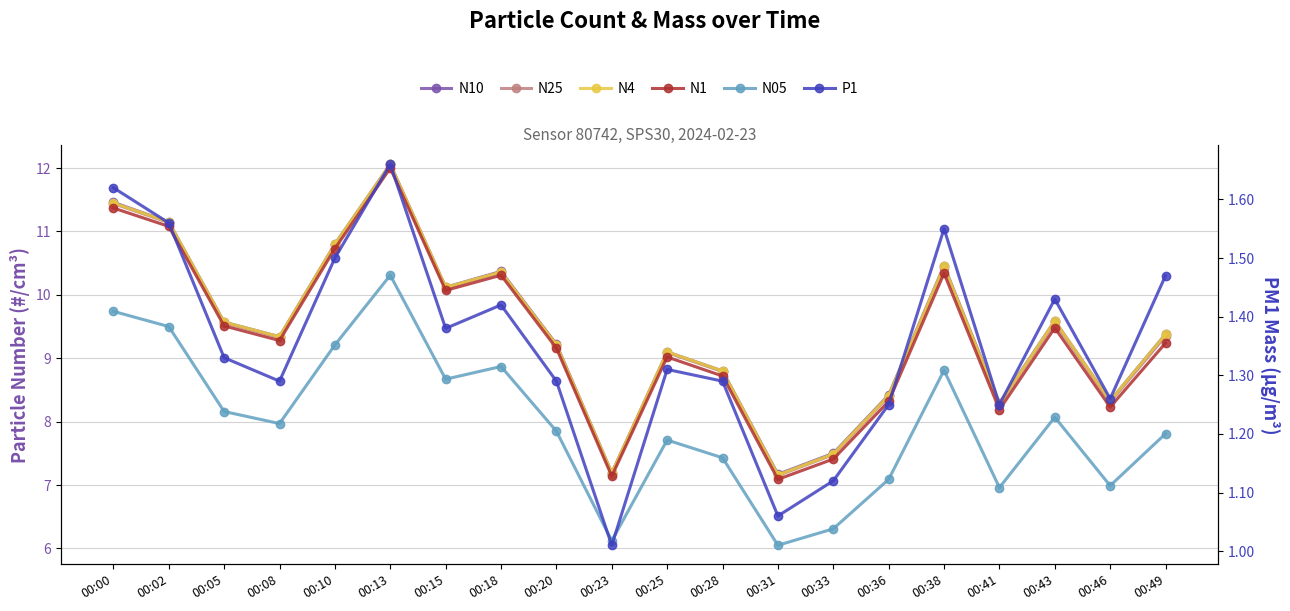

What is the sum of the P1 values at 00:15 and 00:18?

2.8